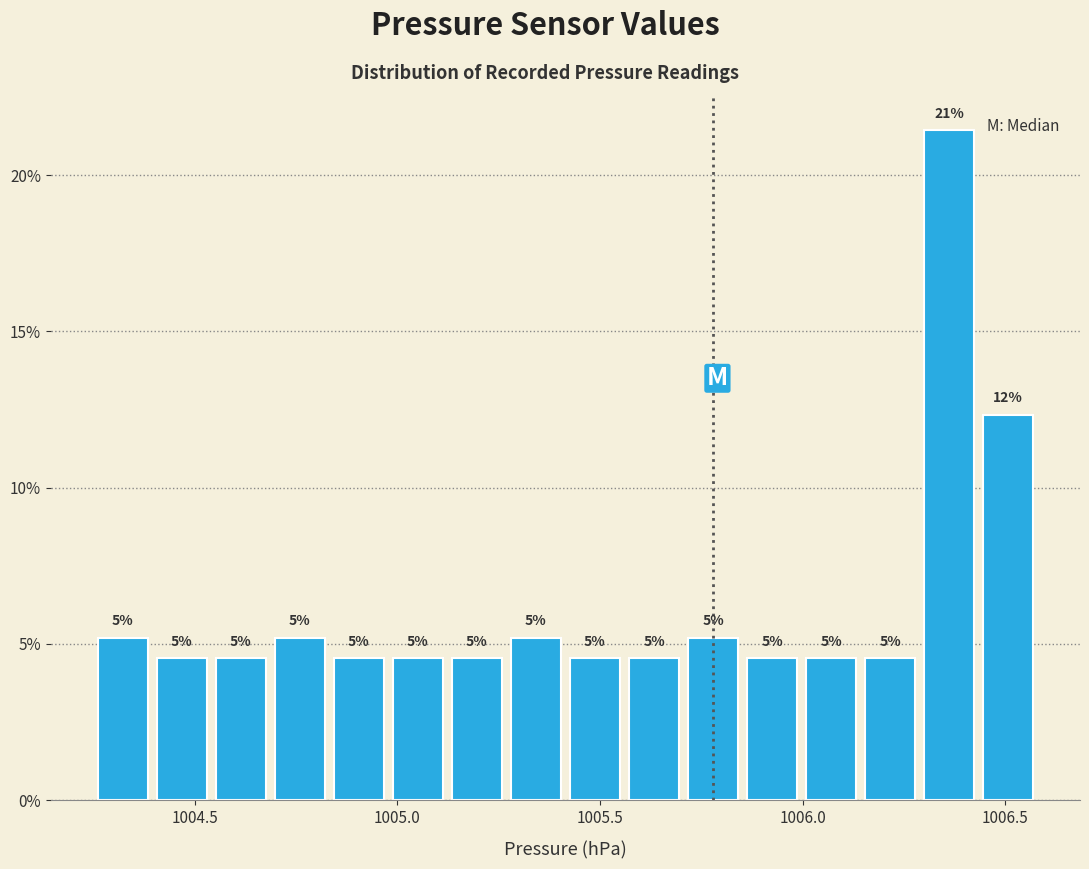

Around what value on the x-axis is the tallest bar? Give the approximate position of its centre, as read against the axis.

1006.35